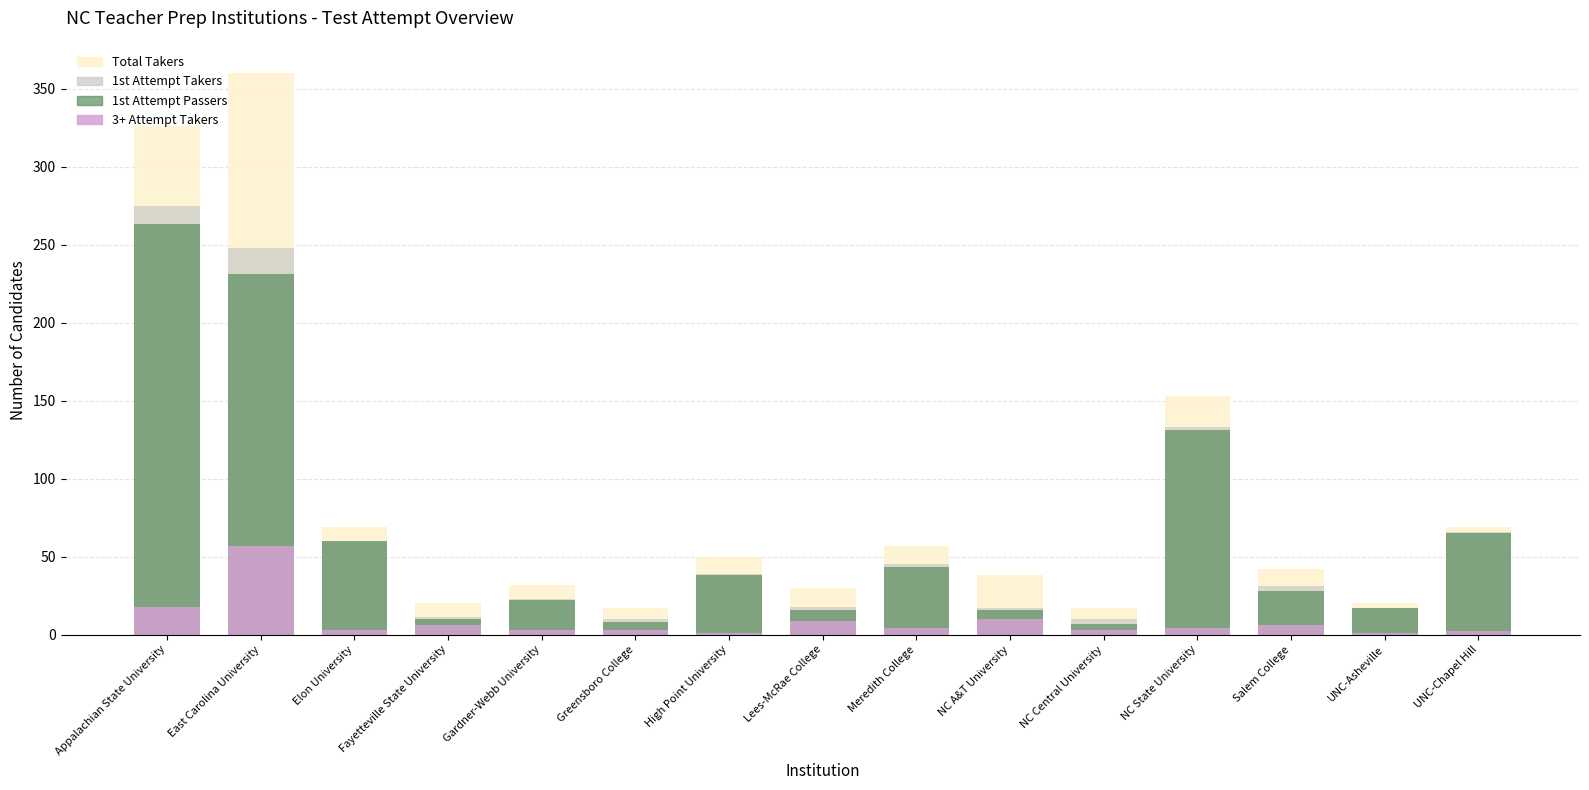

How many groups of bars are there?

15